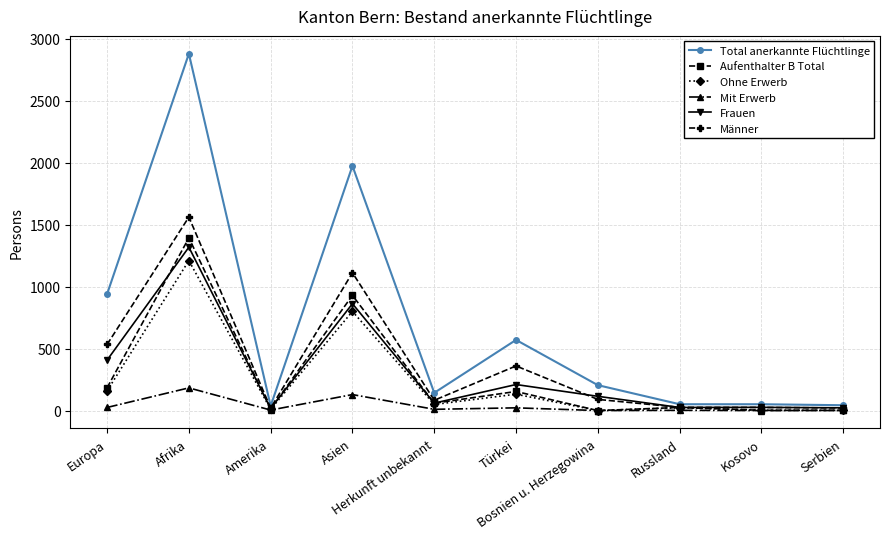

What is the maximum value for Ohne Erwerb?

1210